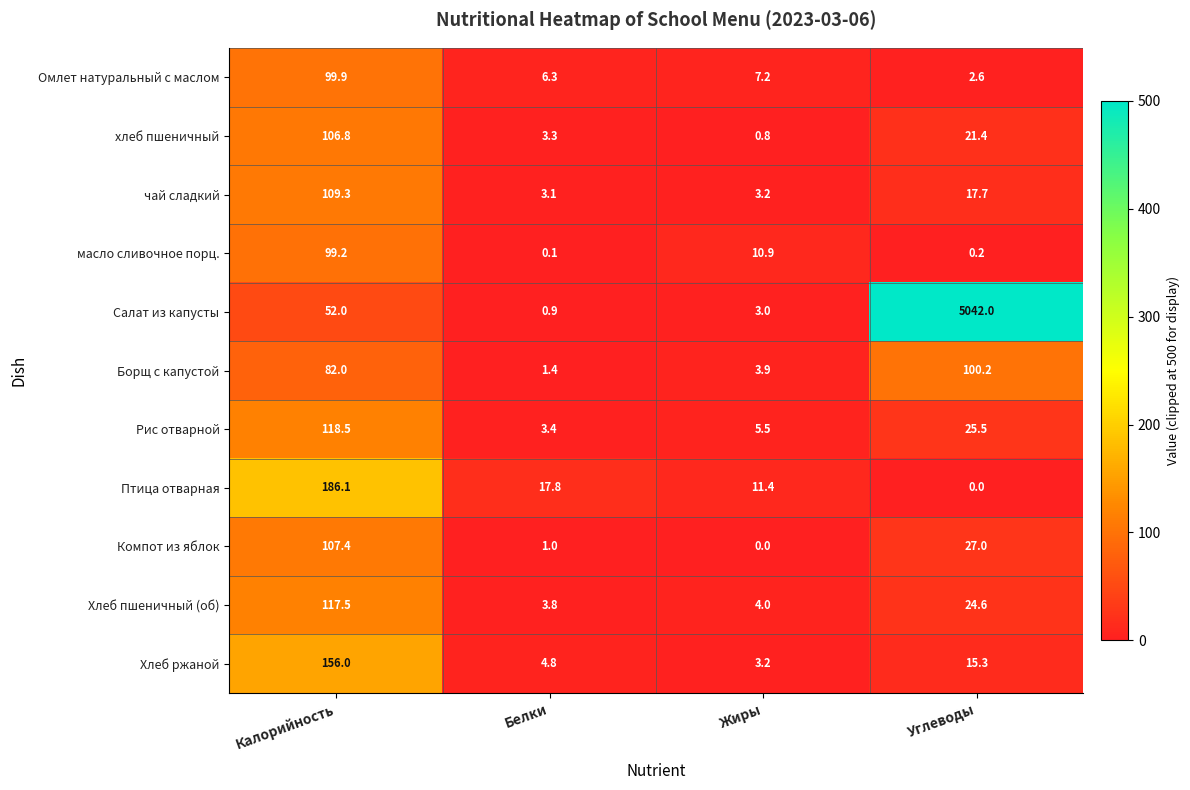

What is the total value across all series at Углеводы?

5276.5